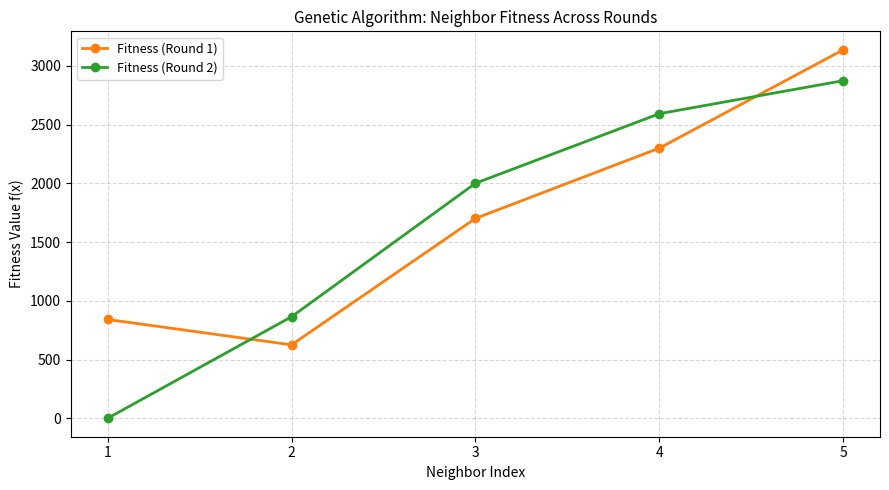

What is the highest value of the Fitness (Round 2) series?

2873